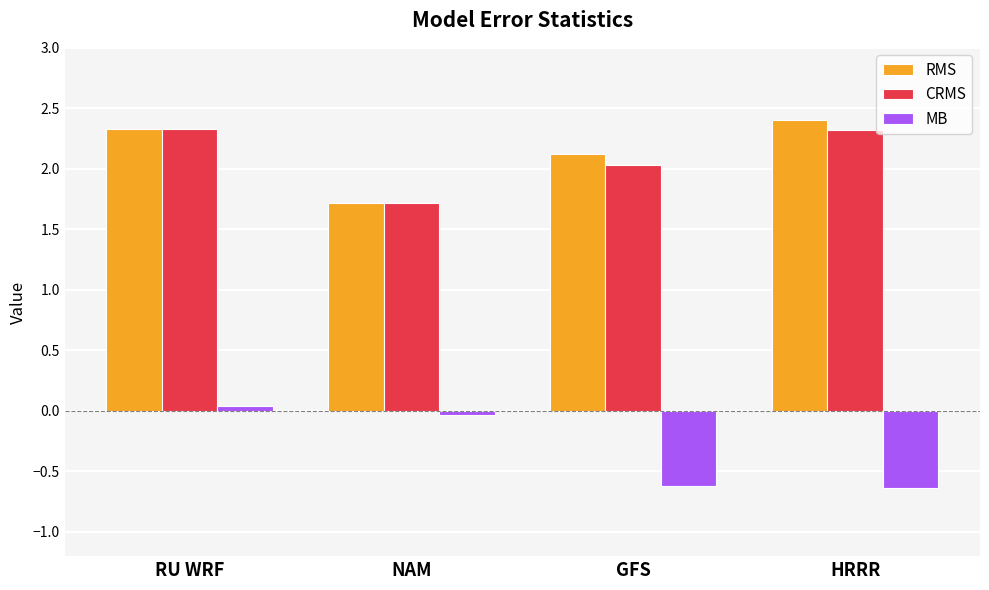

What is the difference between the maximum and minimum values in the MB series?

0.7